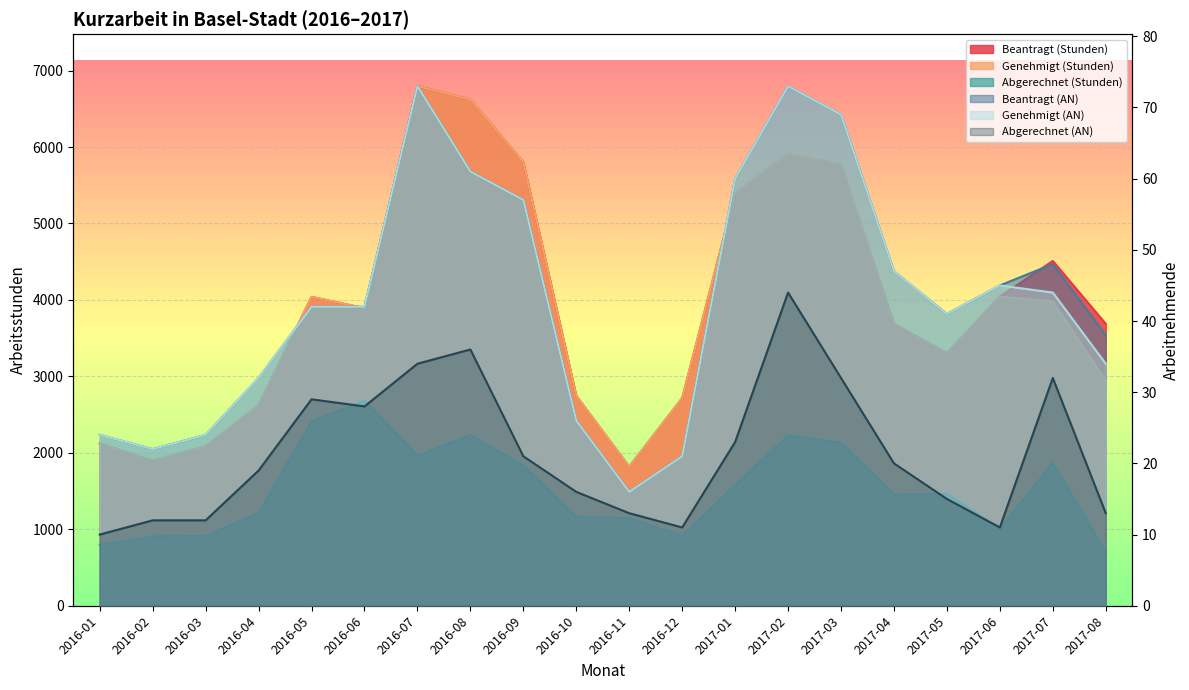

Where does the Abgerechnet (AN) series first go above 20?

2016-05